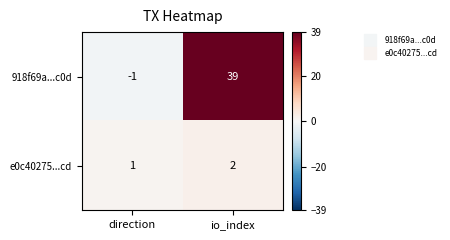

Which label corresponds to the largest value in the chart?

io_index